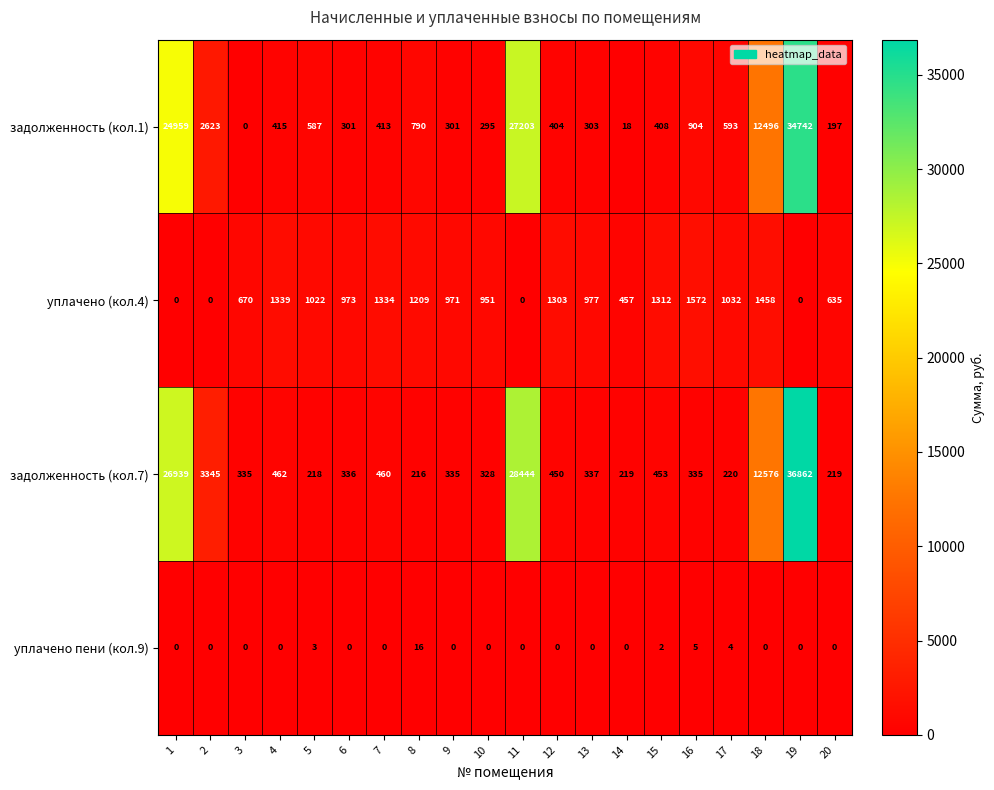

What is the sum of all уплачено пени (кол.9) values?

30